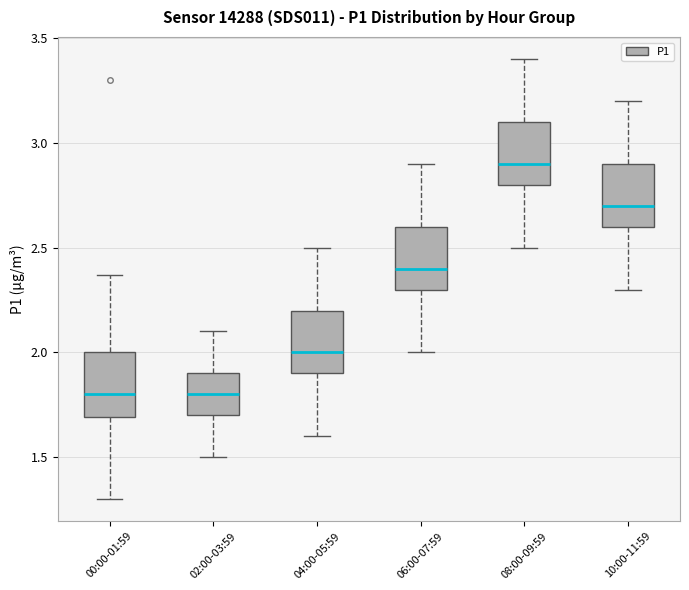

Reading left to right, transcribe this box plot: for each box, give where its median line is, the range the box spans, and where its two whiskers end, as read against the y-axis. The values are not printed on the chart, so give them approximately, as read against the axis.

00:00-01:59: median 1.80, box 1.70 to 2.00, whiskers 1.30 to 2.35
02:00-03:59: median 1.80, box 1.70 to 1.90, whiskers 1.50 to 2.10
04:00-05:59: median 2.00, box 1.90 to 2.20, whiskers 1.60 to 2.50
06:00-07:59: median 2.40, box 2.30 to 2.60, whiskers 2.00 to 2.90
08:00-09:59: median 2.90, box 2.80 to 3.10, whiskers 2.50 to 3.40
10:00-11:59: median 2.70, box 2.60 to 2.90, whiskers 2.30 to 3.20